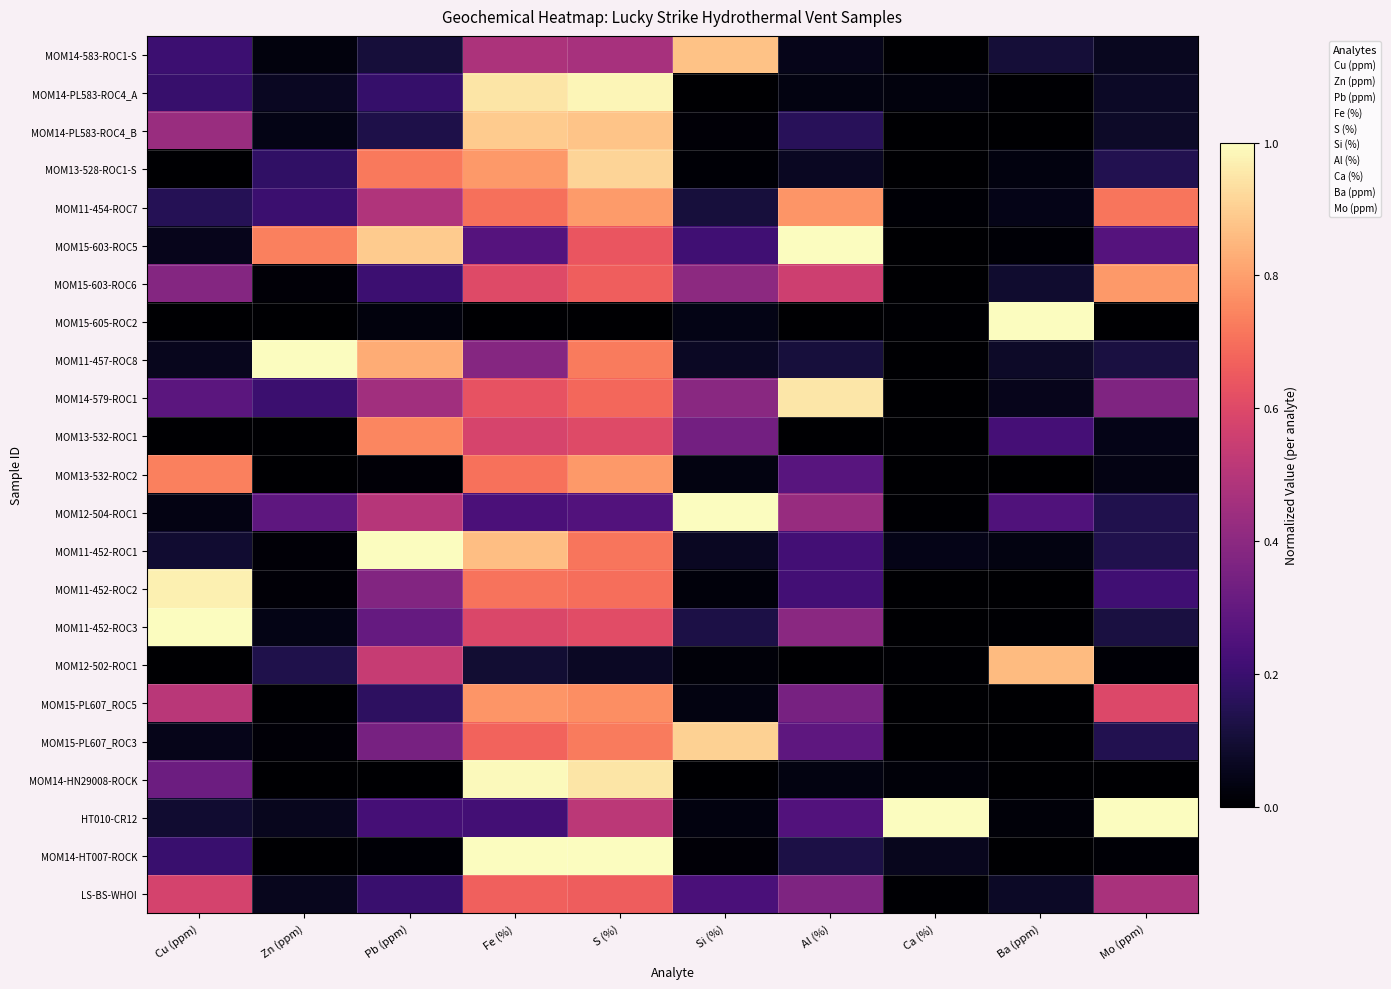

Which label corresponds to the largest value in the chart?

Al (%)